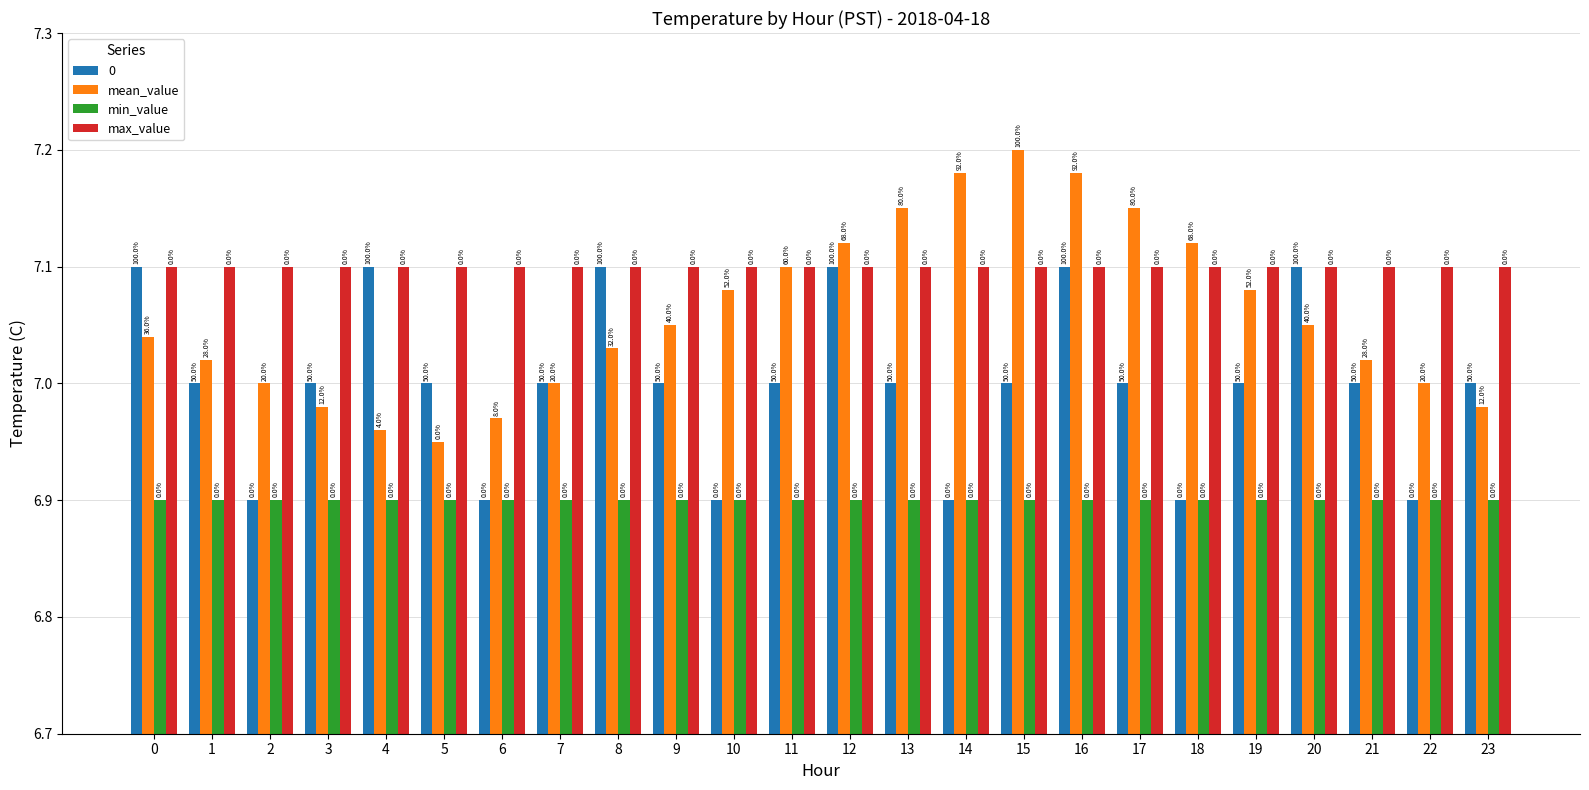

Between 6 and 21, which is larger?

21